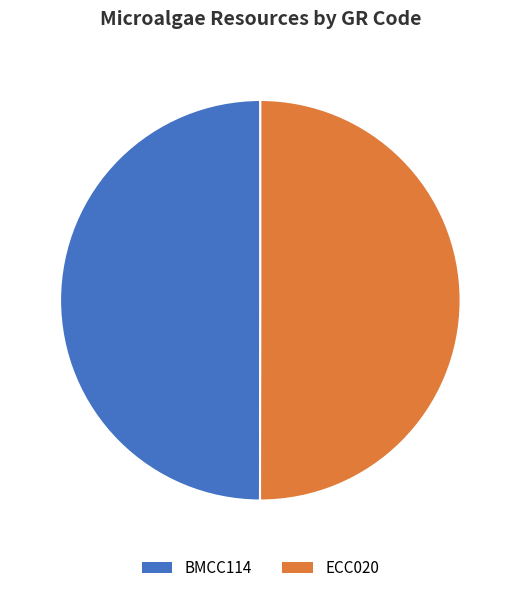

Is the sum of ECC020 and BMCC114 greater than half?

Yes